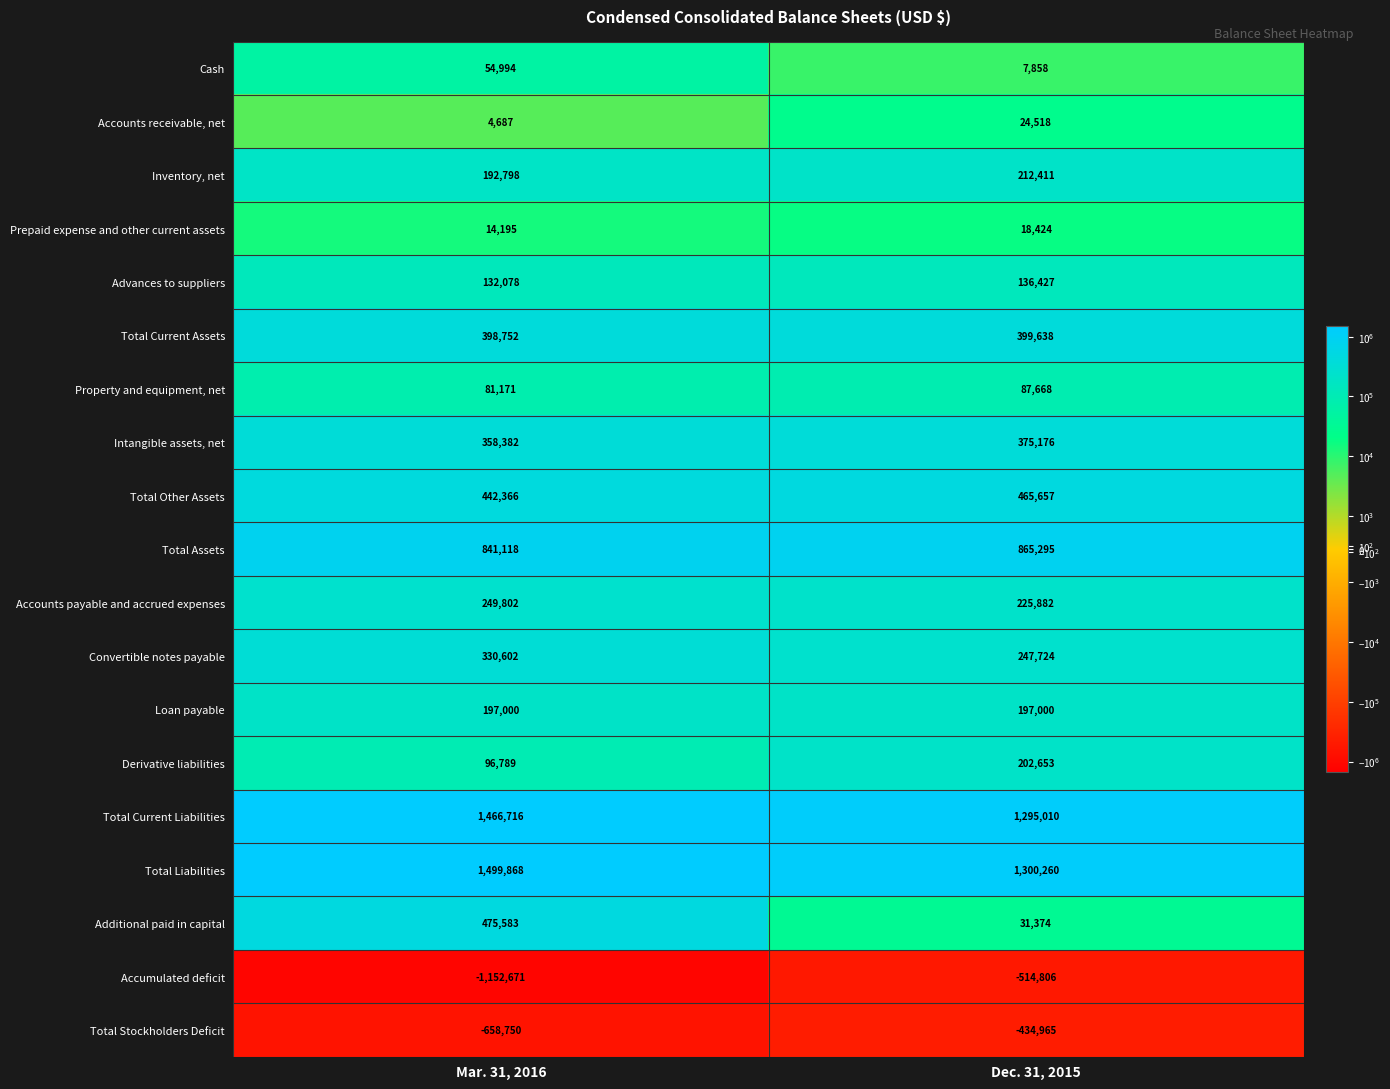

What is the average value of the Accumulated deficit series?

-833738